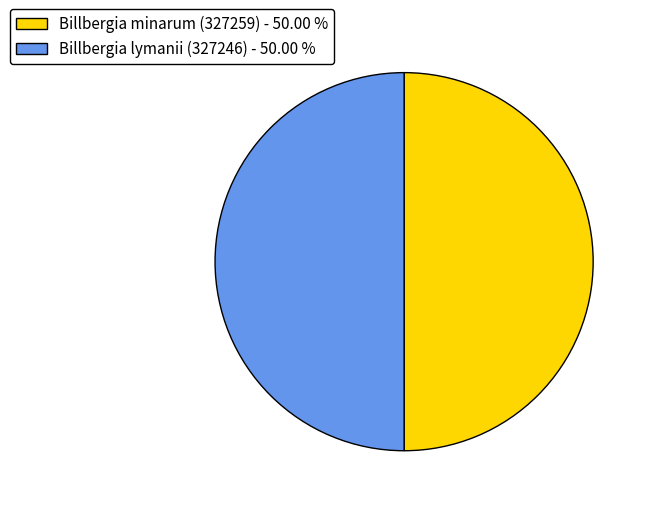

Is the sum of Billbergia lymanii (327246) - 50.00 % and Billbergia minarum (327259) - 50.00 % greater than half?

Yes